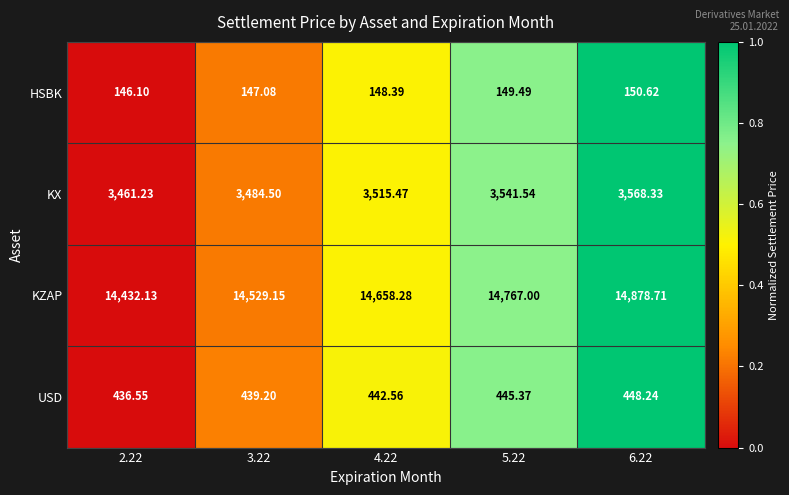

Which series has the widest spread of values?

KZAP